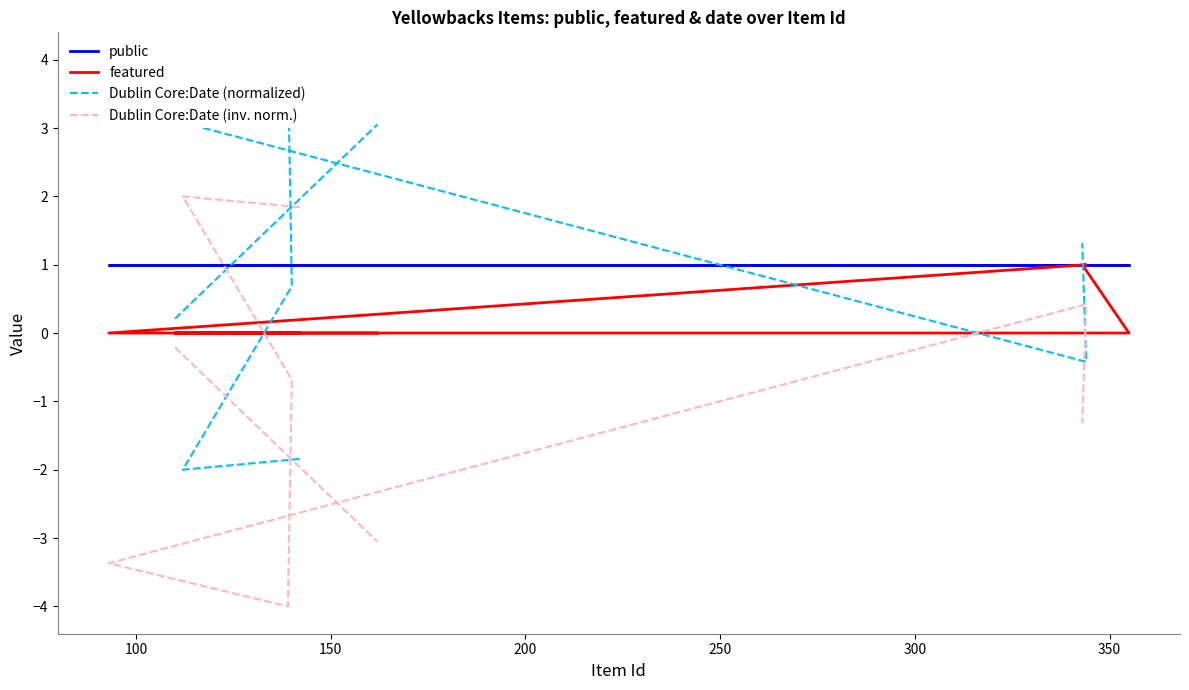

True or false: Dublin Core:Date (normalized) has more than 0 interior local peaks.

True